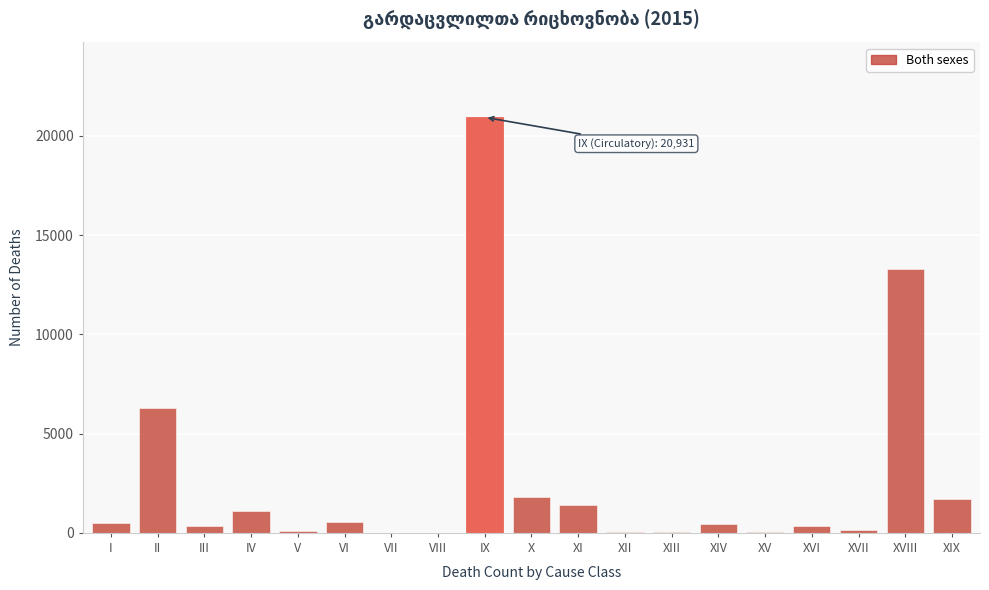

The value at II is 9150. True or false?

False